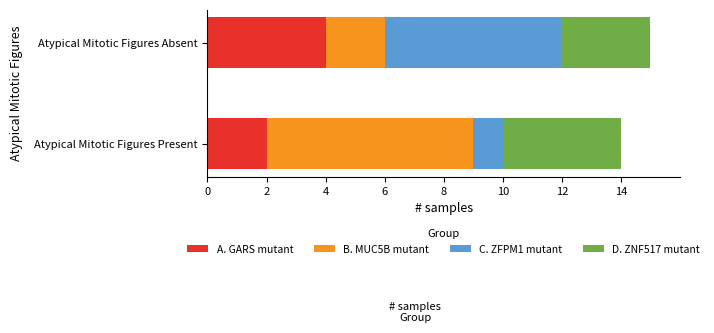

What is the total value across all series at Atypical Mitotic Figures Present?

14